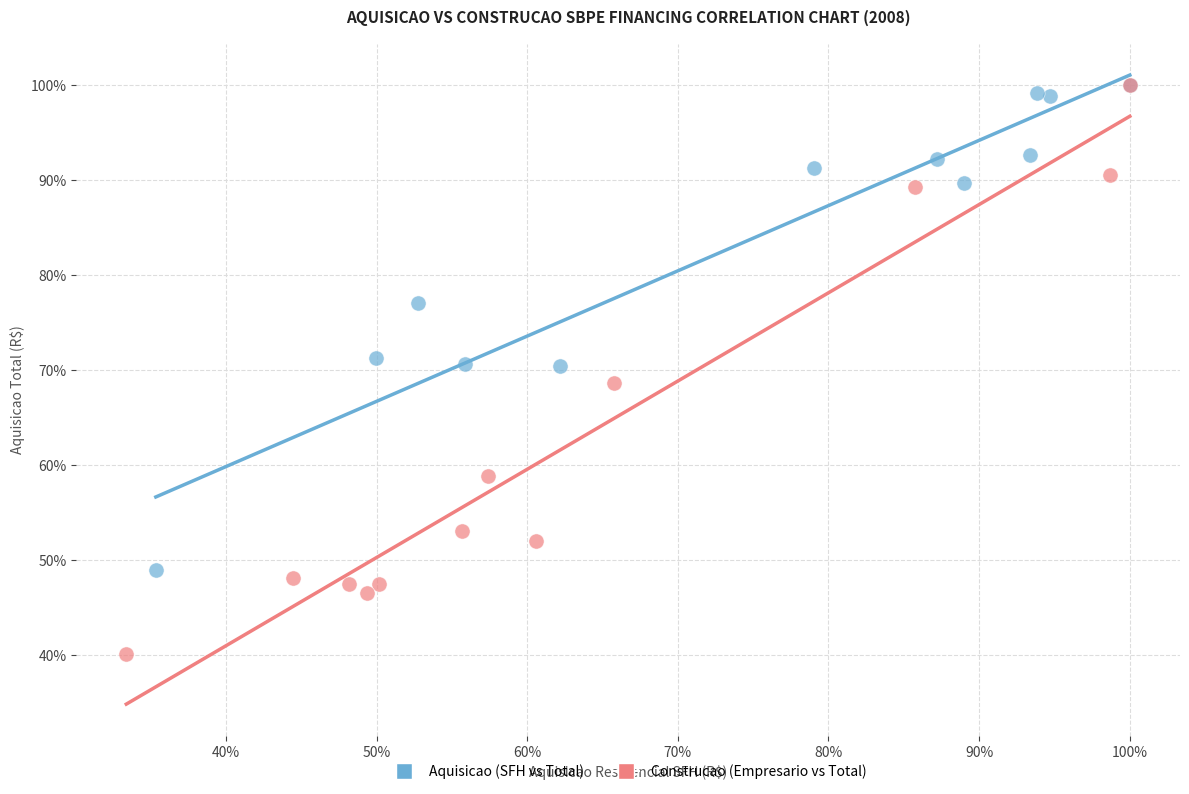

What are all the series names shown in the legend?

Aquisicao (SFH vs Total), Construcao (Empresario vs Total)